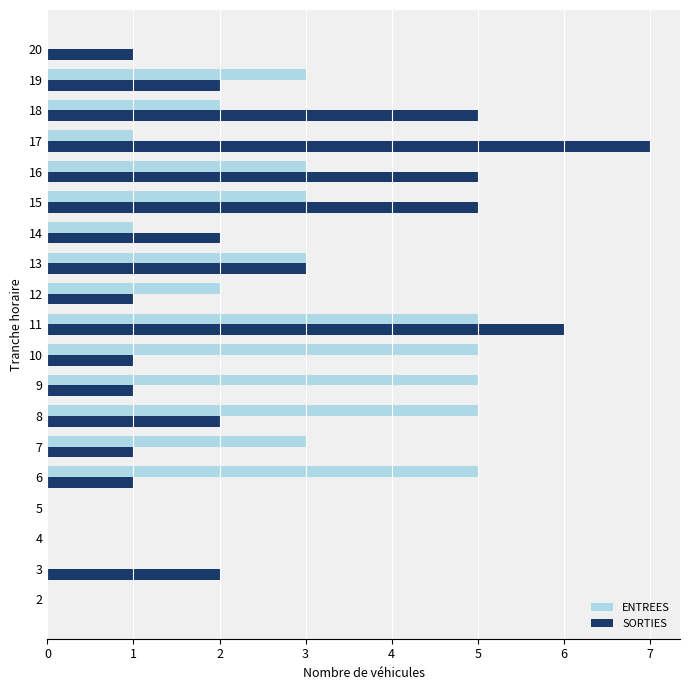

The ENTREES series shows 1 at 16. True or false?

False